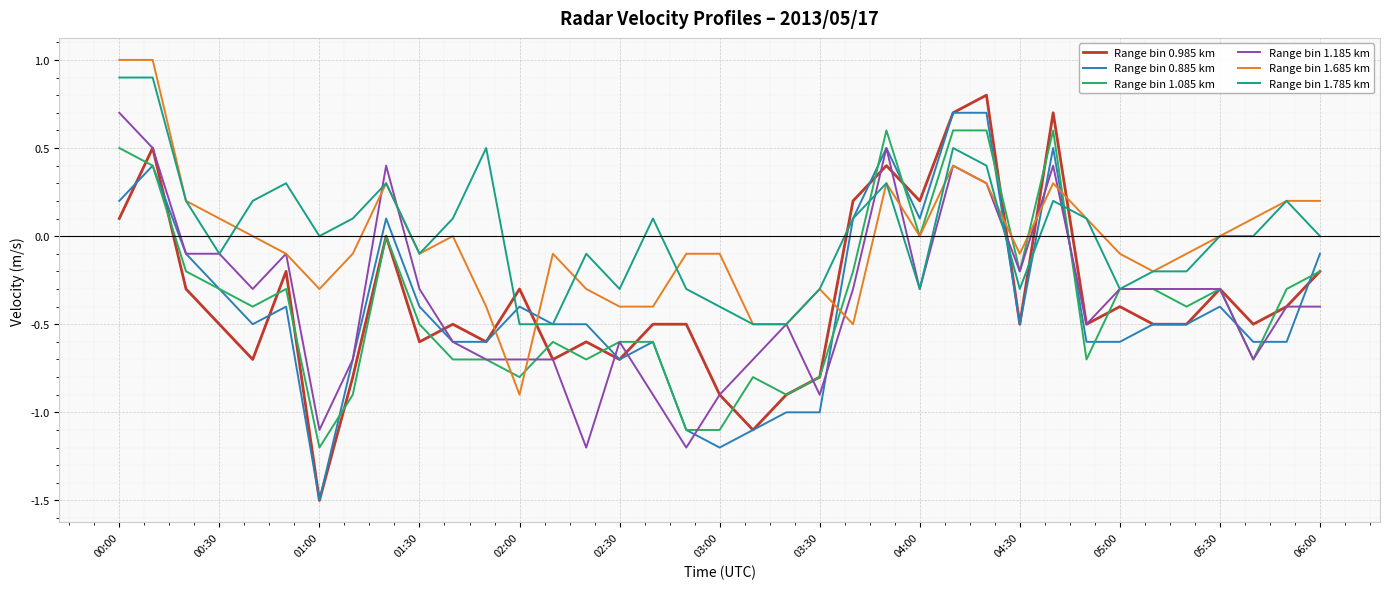

What is the maximum value shown in the chart?

1.0